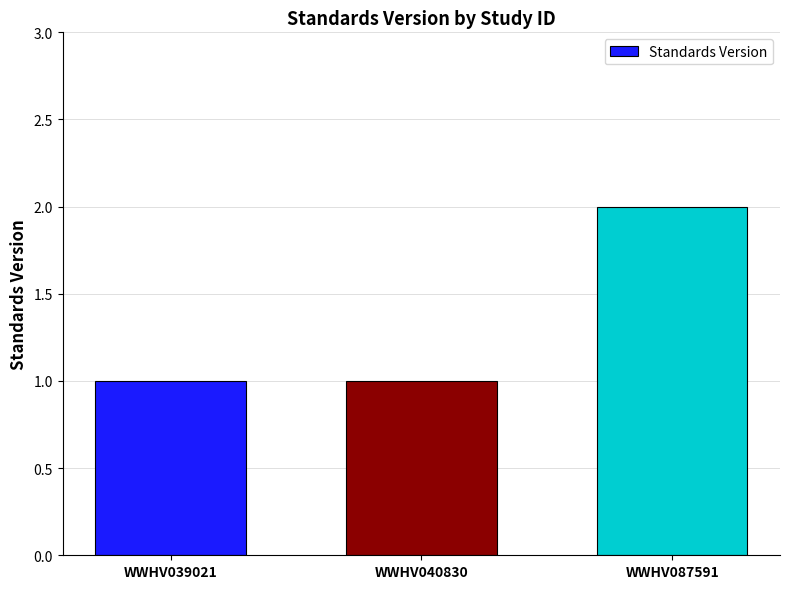

Does the chart contain stacked bars?

No